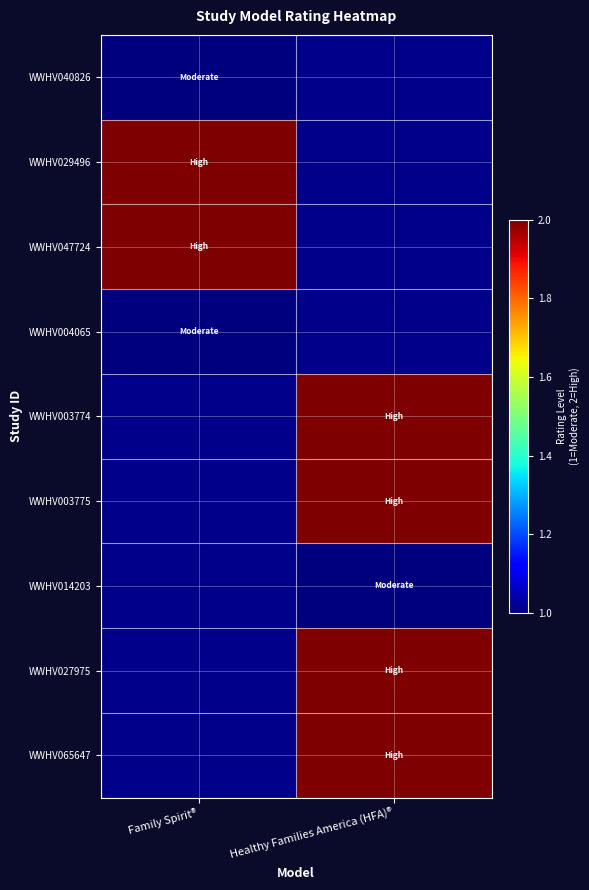

How many data points does each series have?

2